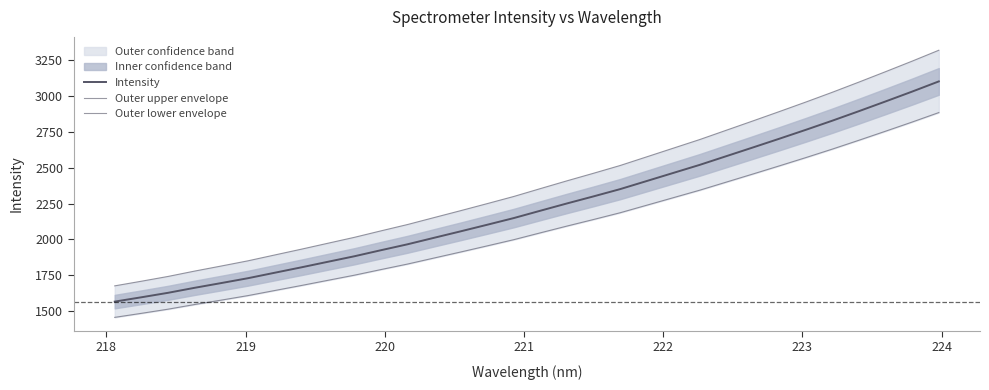

True or false: Outer upper envelope and Intensity intersect in this chart.

False